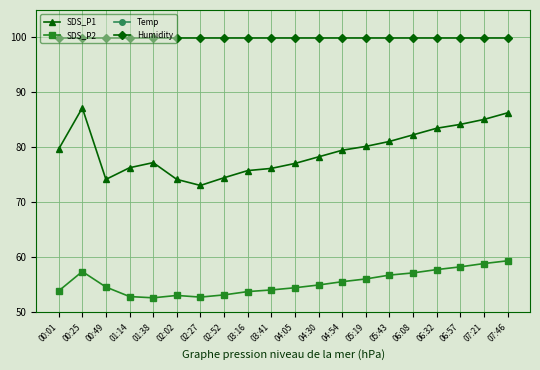

Which label corresponds to the largest value in the chart?

00:01